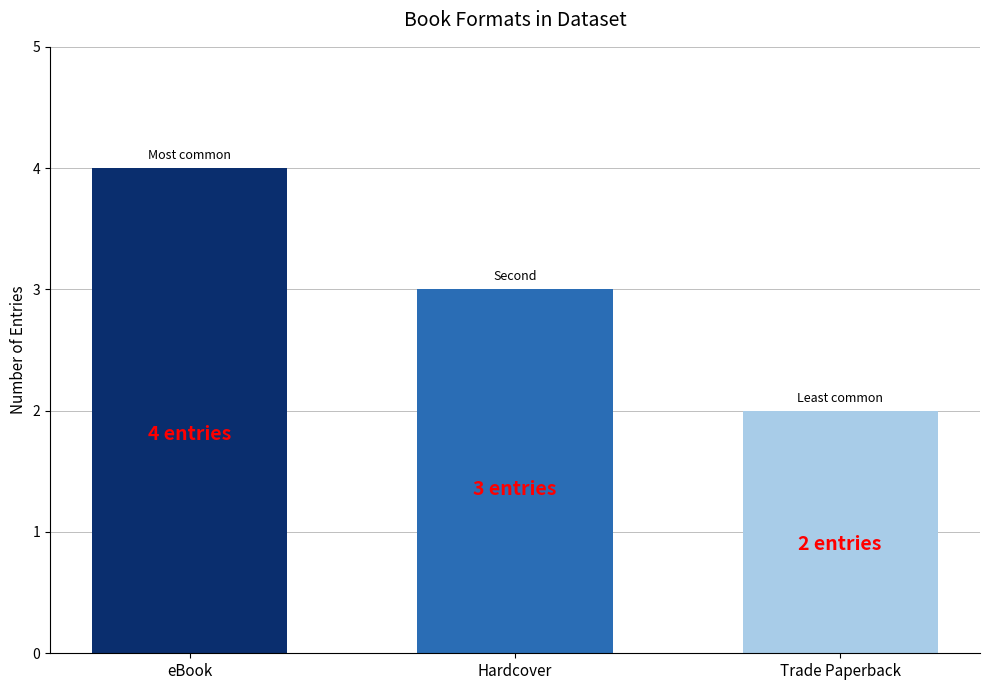

How many series are shown in this chart?

1